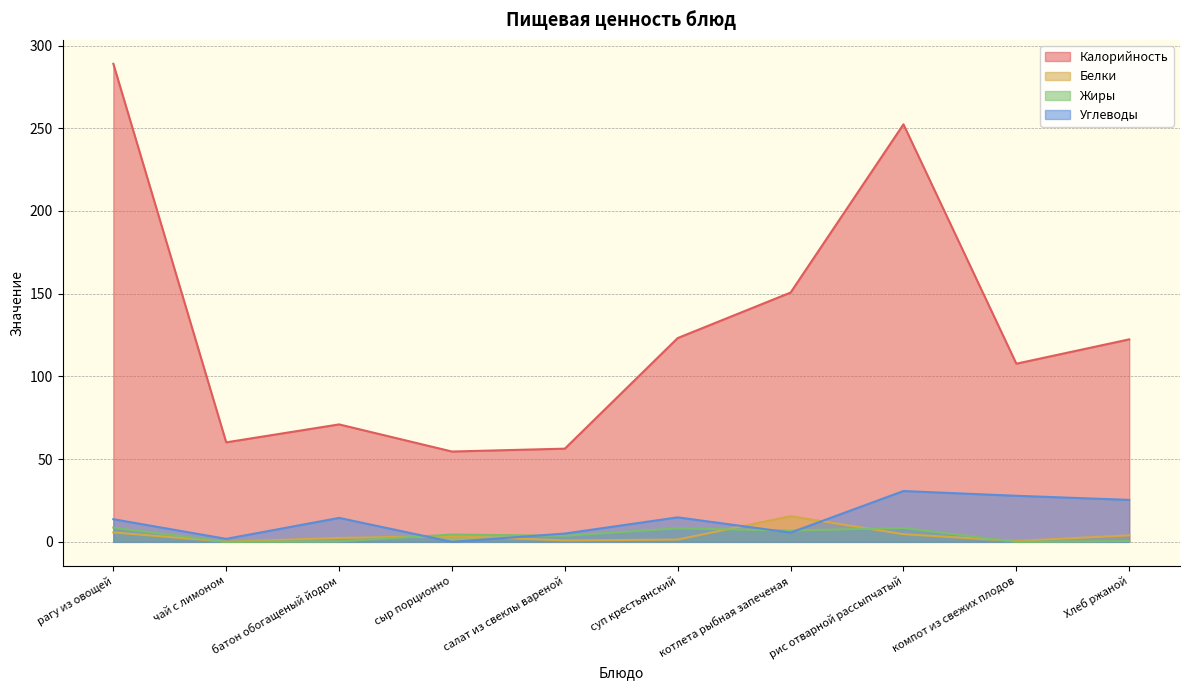

What are all the series names shown in the legend?

Калорийность, Белки, Жиры, Углеводы